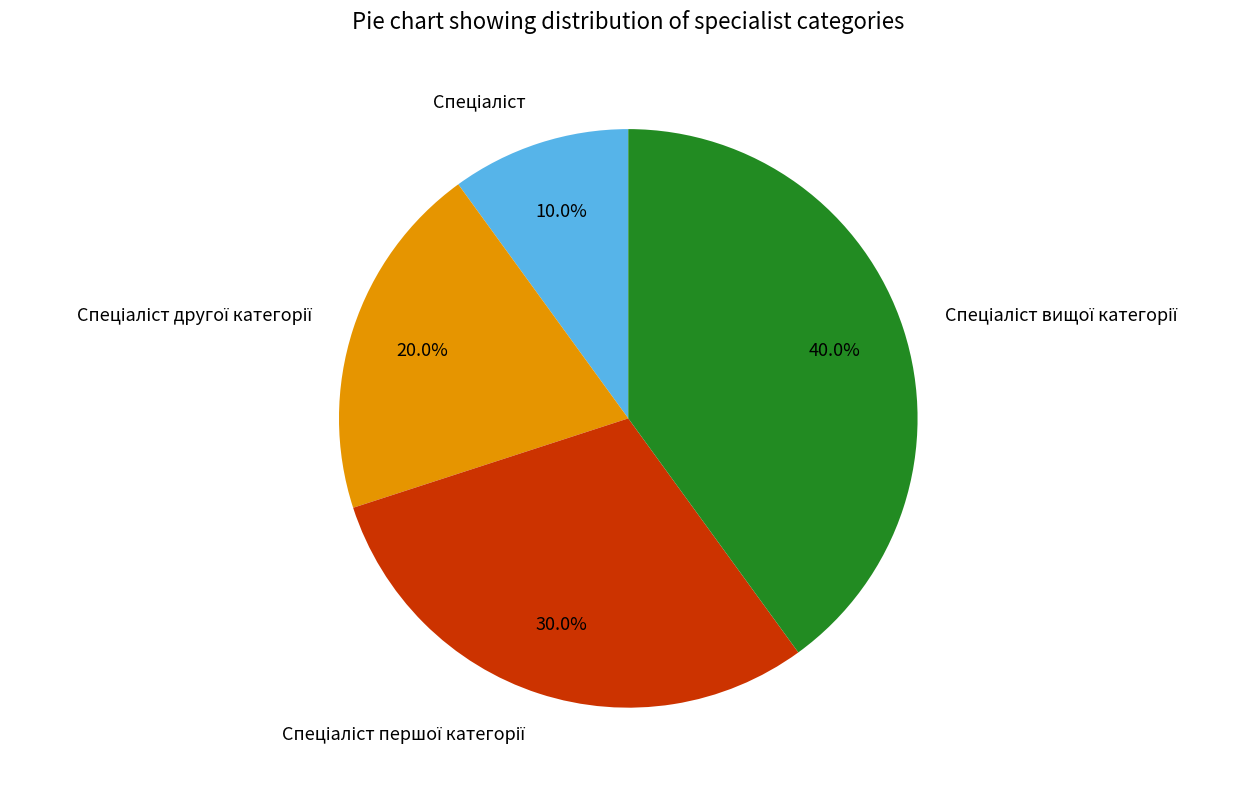

How many slices are in this pie chart?

4